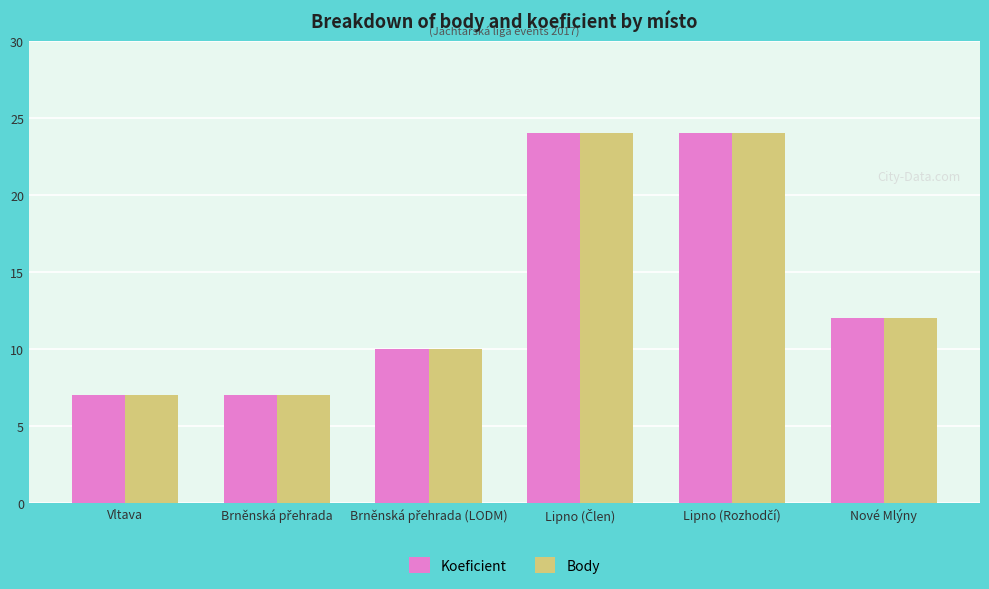

How many Body values are between 7 and 24?

6